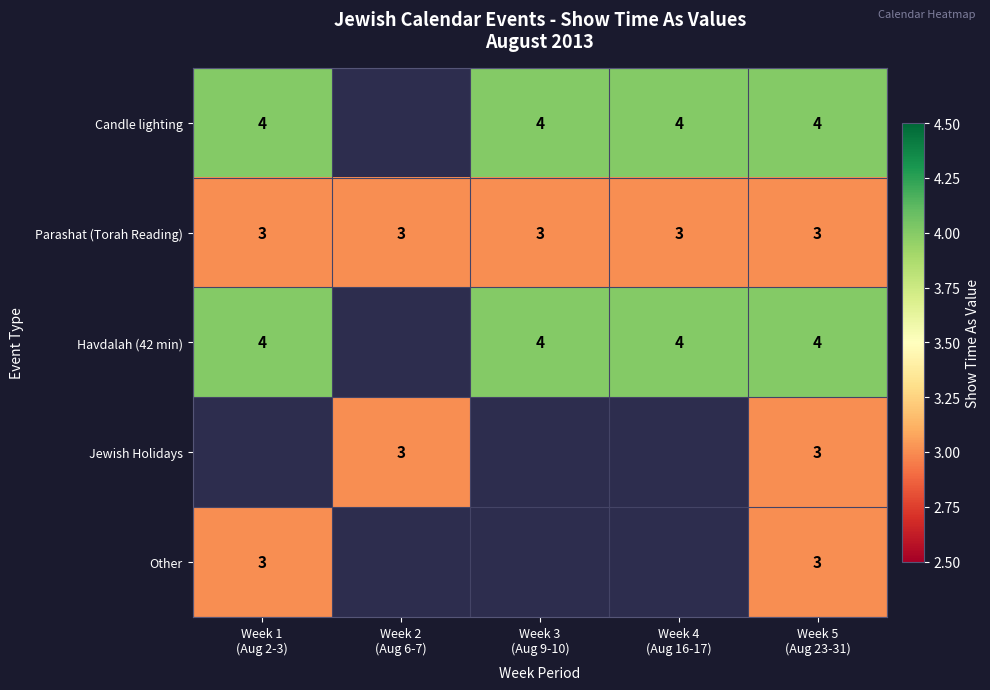

At Week 3 (Aug 9-10), list the series in order from largest to smallest.

Candle lighting, Havdalah (42 min), Jewish Holidays, Other, Parashat (Torah Reading)